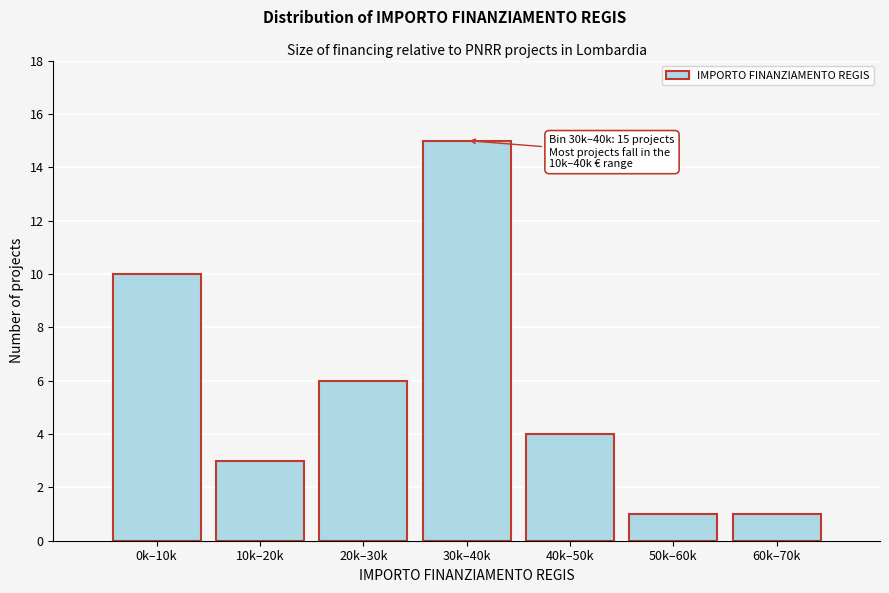

Reading left to right, list all the values displayed in this chart.

10	3	6	15	4	1	1